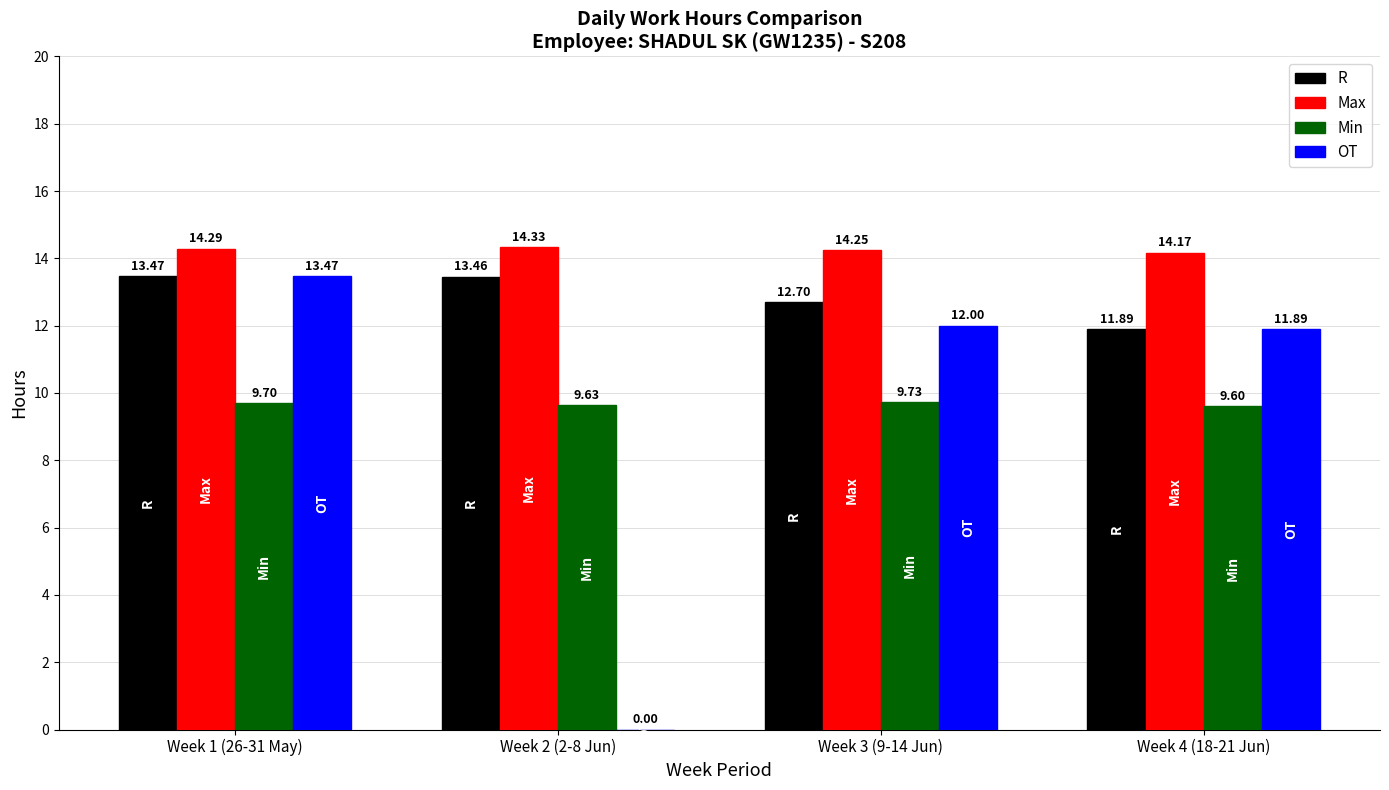

What is the maximum value for R?

13.5